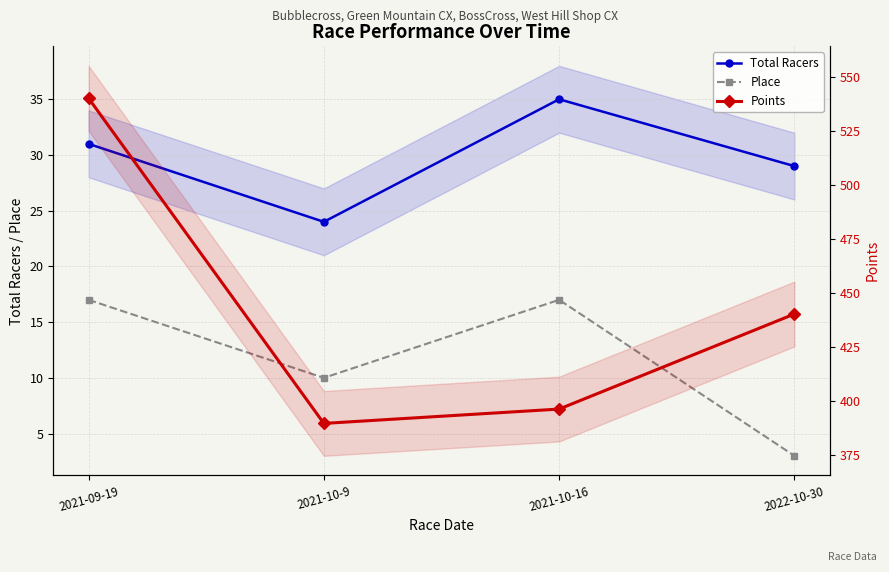

Is it true that Total Racers equals 35.0 at 2021-10-16?

True